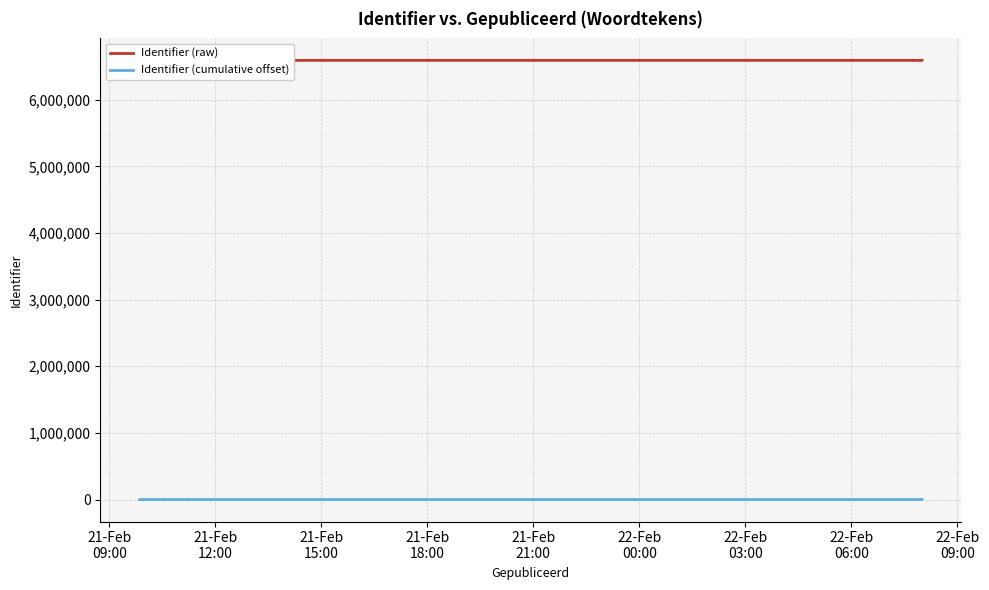

List the series in order of their overall mean, highest first.

Identifier (raw), Identifier (cumulative offset)